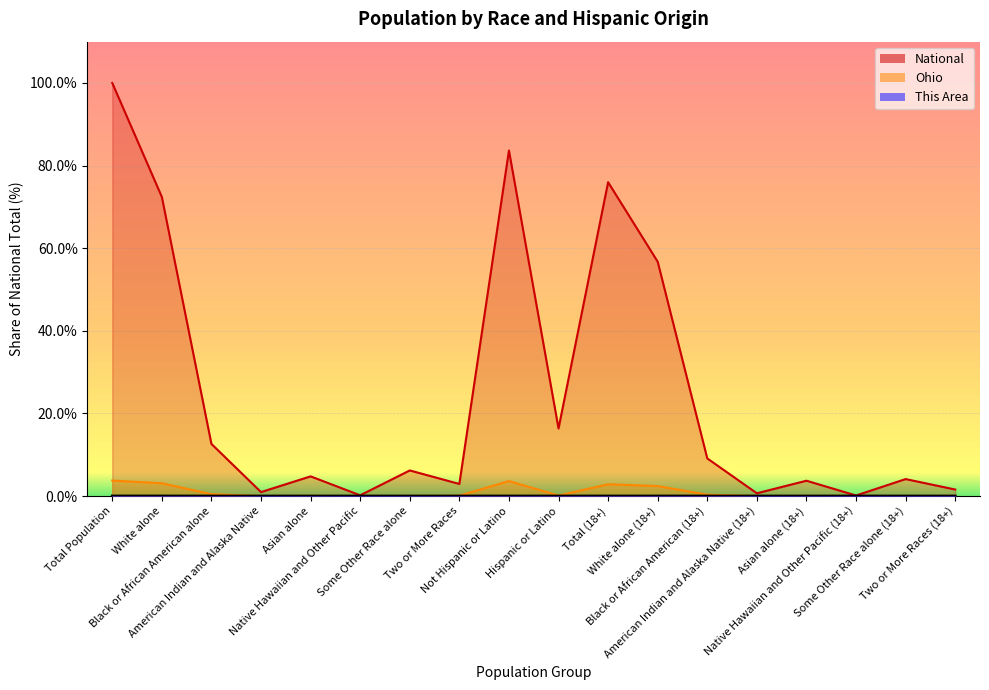

In National, how many points are higher than both neighbors (excluding endpoints)?

6